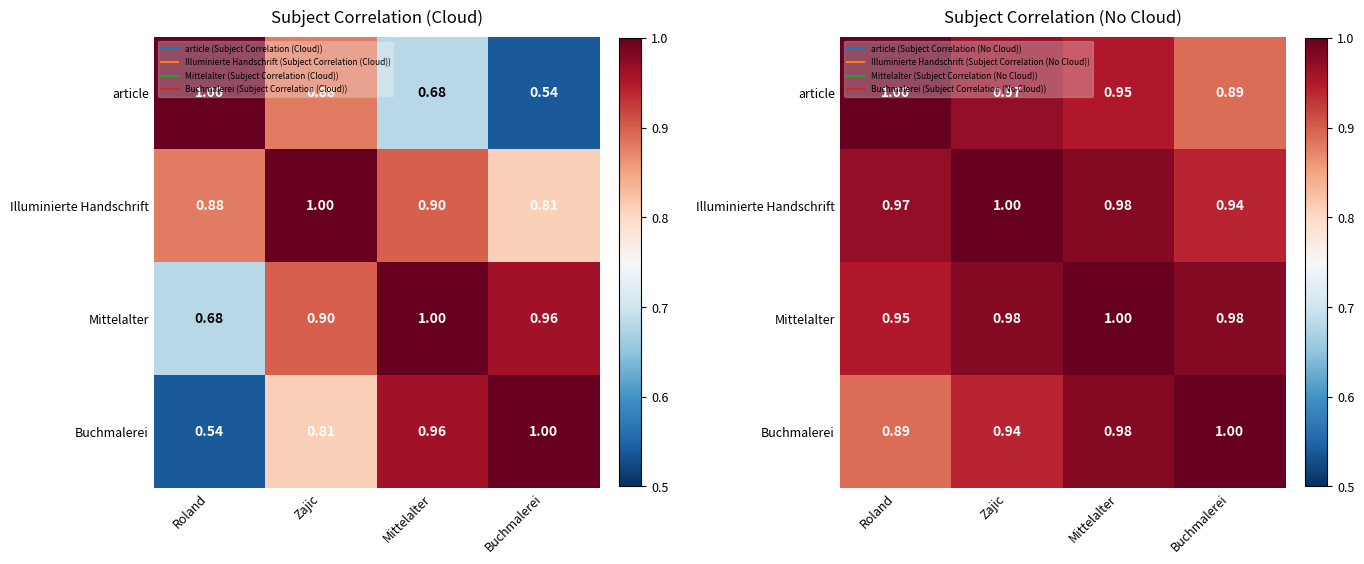

Which category has the lowest value in the Mittelalter series?

Roland